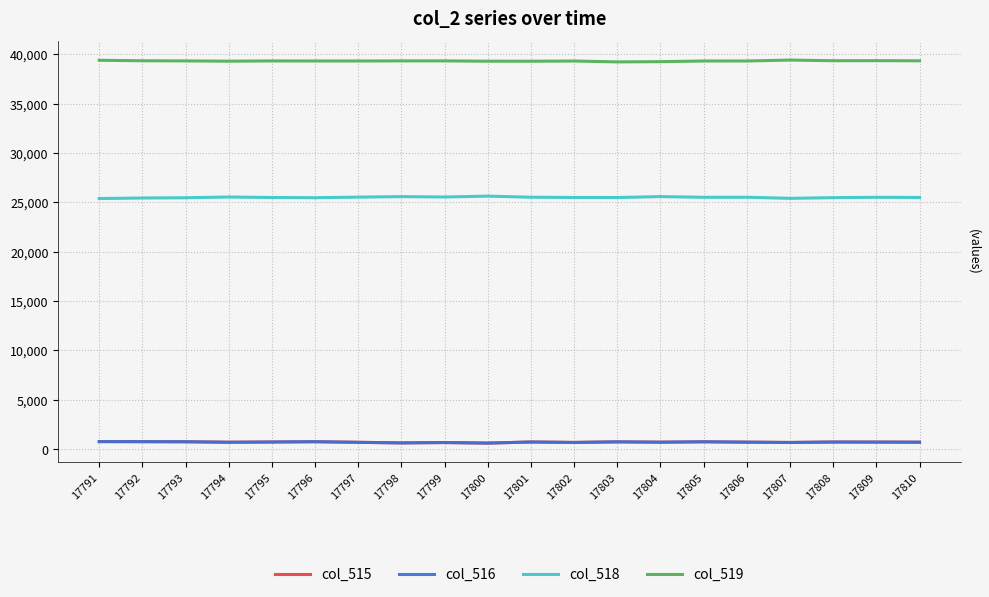

What is the difference between the second highest and minimum values in the col_516 series?

146